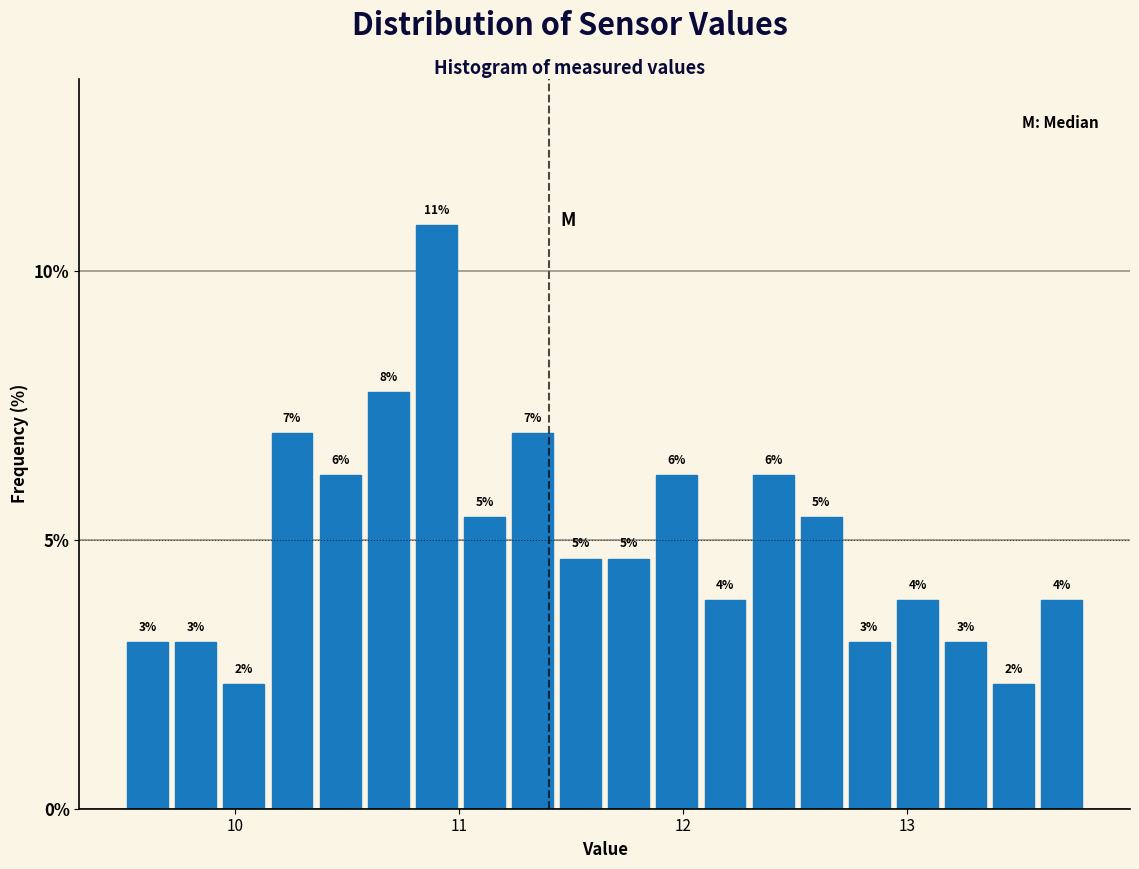

Around what value on the x-axis is the tallest bar? Give the approximate position of its centre, as read against the axis.

10.9